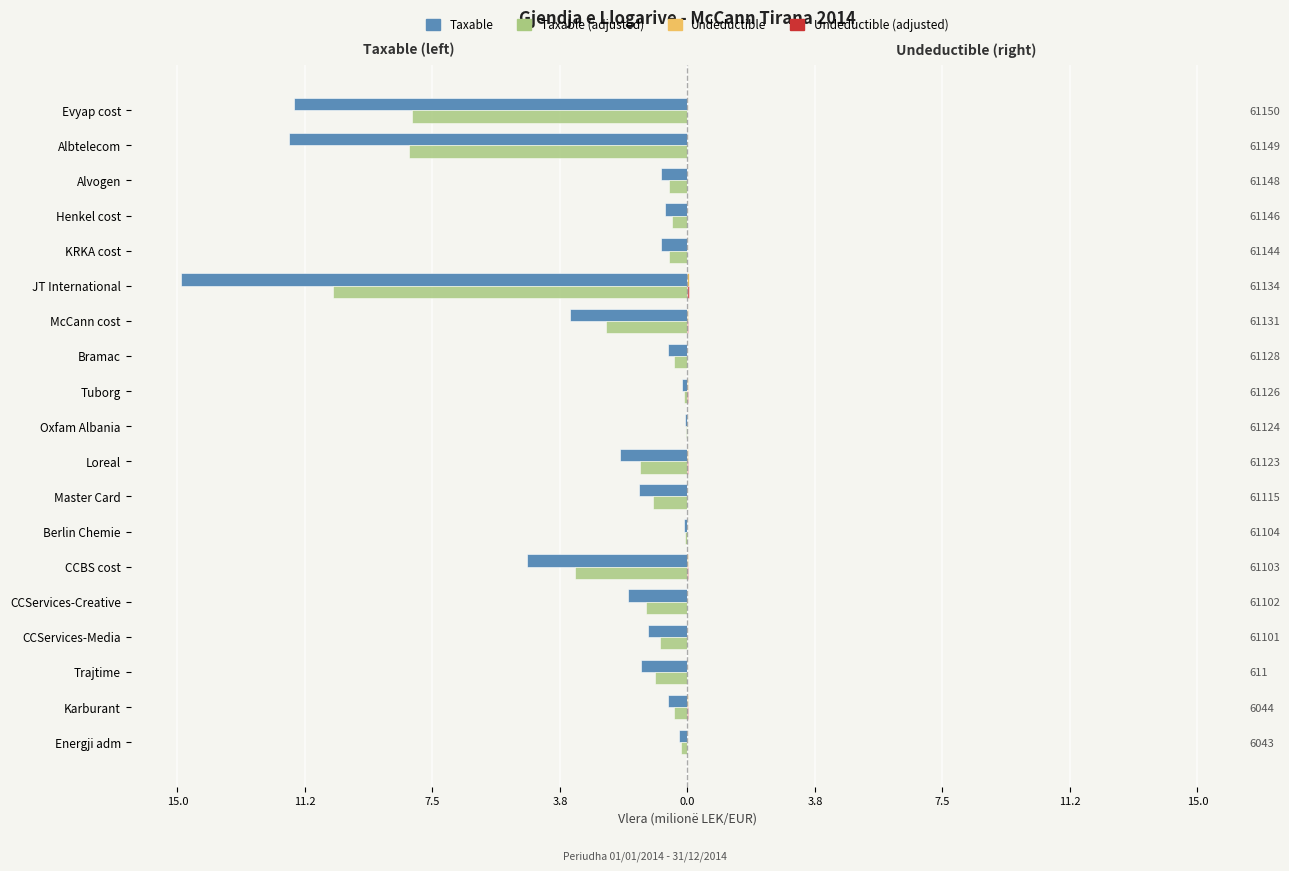

Reading left to right, extract all data points from this chart.

Taxable: -0.3	-0.6	-1.4	-1.1	-1.7	-4.7	-0.1	-1.4	-2.0	-0.1	-0.2	-0.6	-3.4	-14.9	-0.8	-0.7	-0.8	-11.7	-11.6
Undeductible: 0.0	0.0	0.0	0.0	0.0	0.0	0.0	0.0	0.0	0.0	0.0	0.0	0.0	0.0	0.0	0.0	0.0	0.0	0.0
Taxable (adjusted): -0.2	-0.4	-1.0	-0.8	-1.2	-3.3	-0.1	-1.0	-1.4	-0.0	-0.1	-0.4	-2.4	-10.4	-0.5	-0.5	-0.5	-8.2	-8.1
Undeductible (adjusted): 0.0	0.0	0.0	0.0	0.0	0.0	0.0	0.0	0.0	0.0	0.0	0.0	0.0	0.0	0.0	0.0	0.0	0.0	0.0